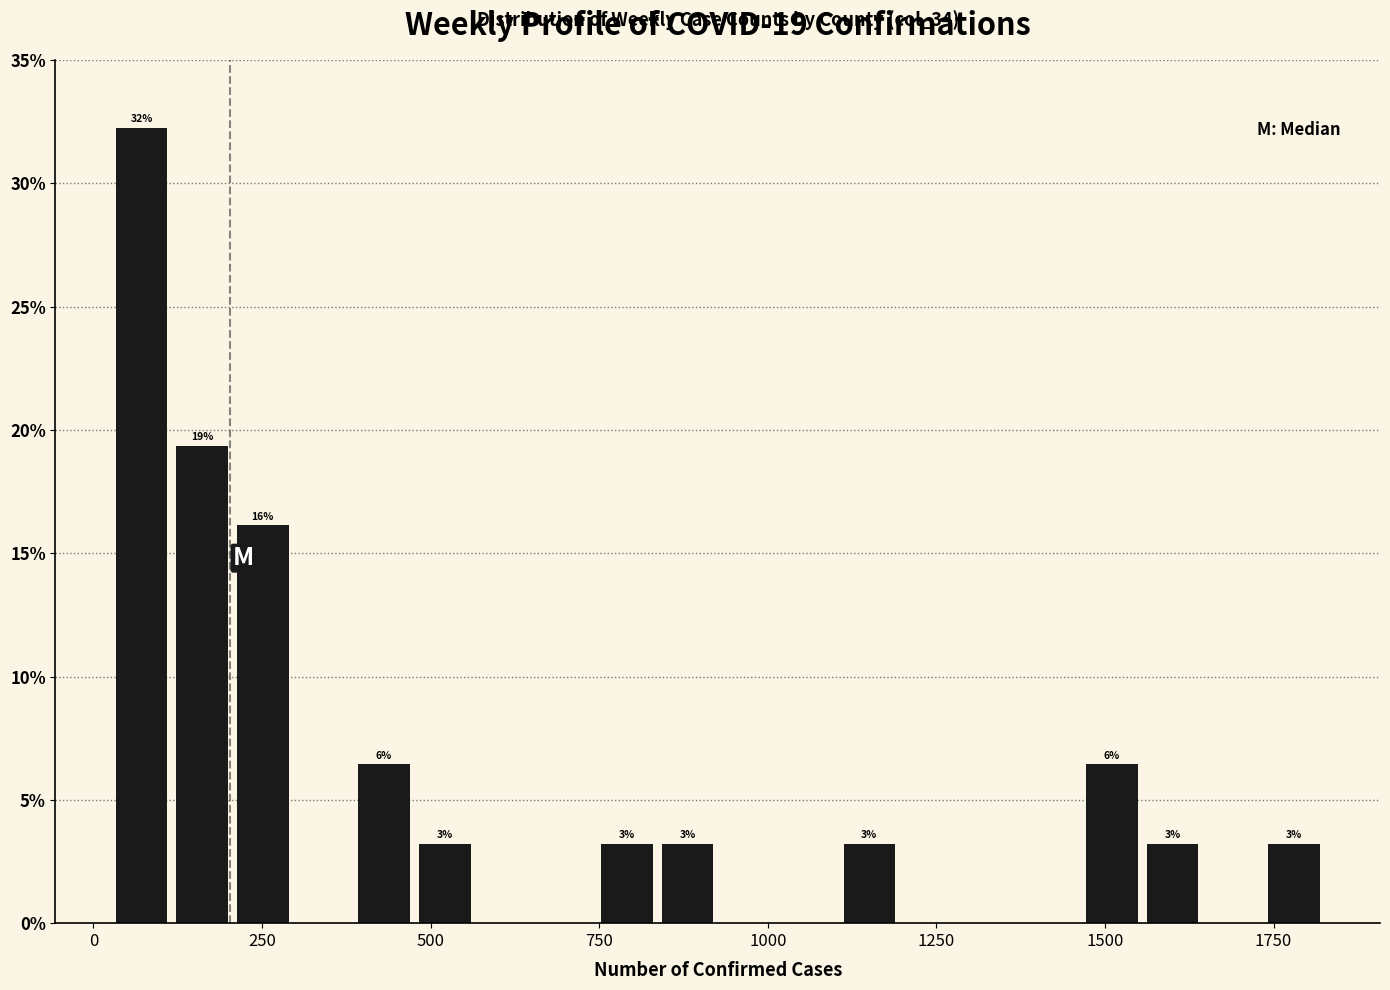

Read against the x-axis, roughly where is the centre of the tallest bar?

50